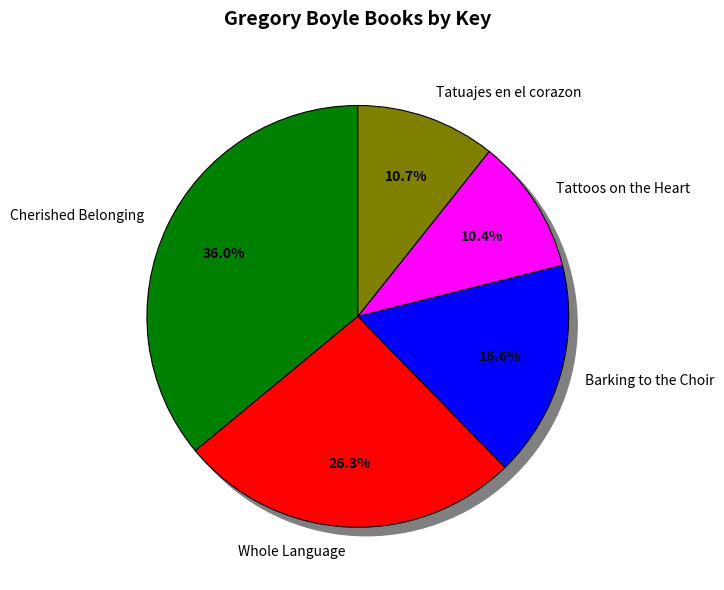

Is there a majority slice in this chart?

No